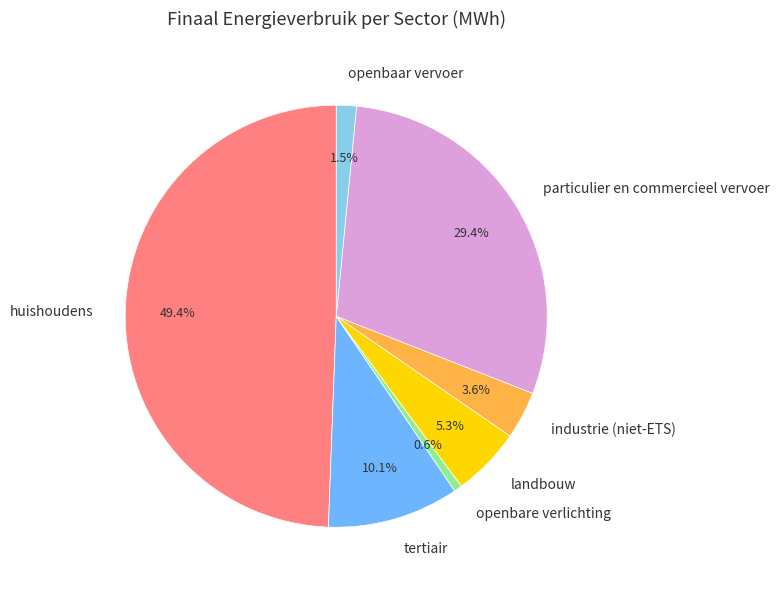

To the nearest percent, what is the average slice percentage?

14%